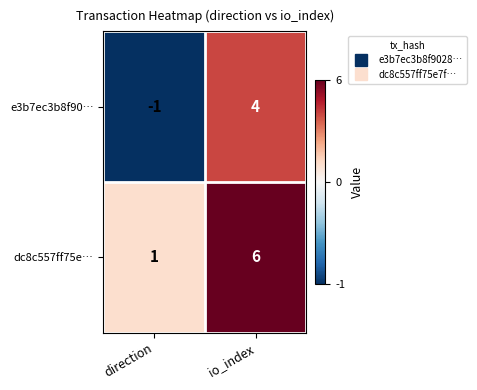

What is the difference between the maximum and minimum values in the dc8c557ff75e… series?

5